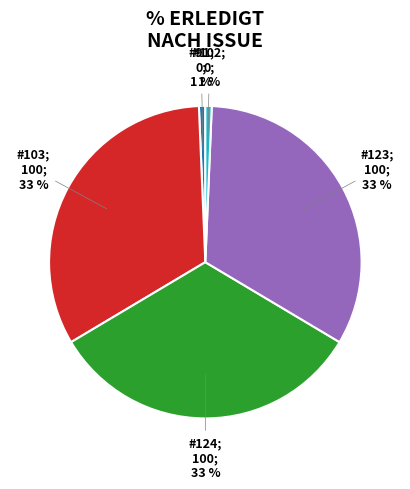

Is there a majority slice in this chart?

No